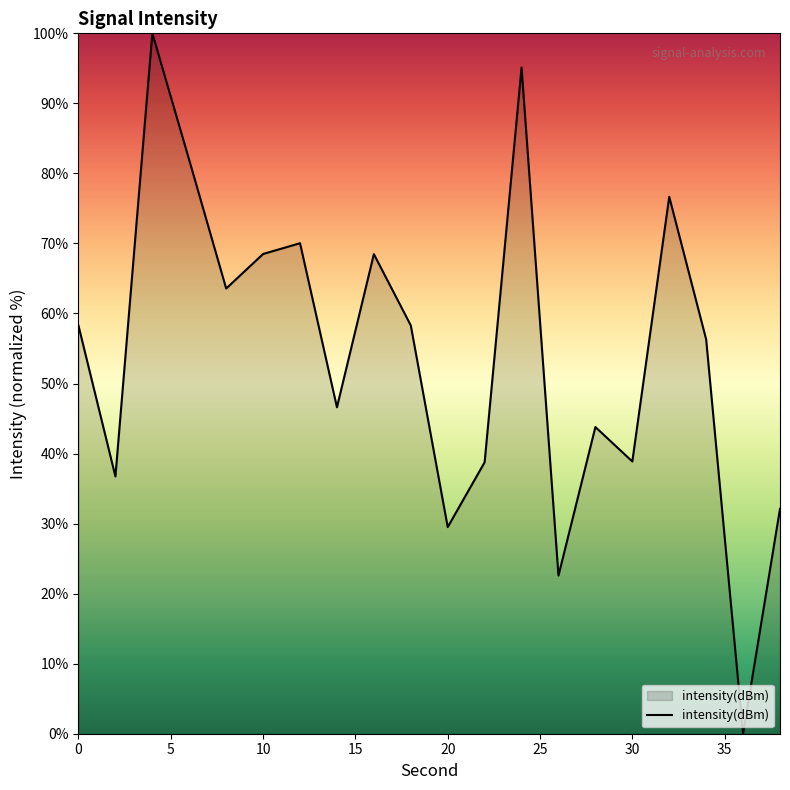

What is the maximum value shown in the chart?

100.0